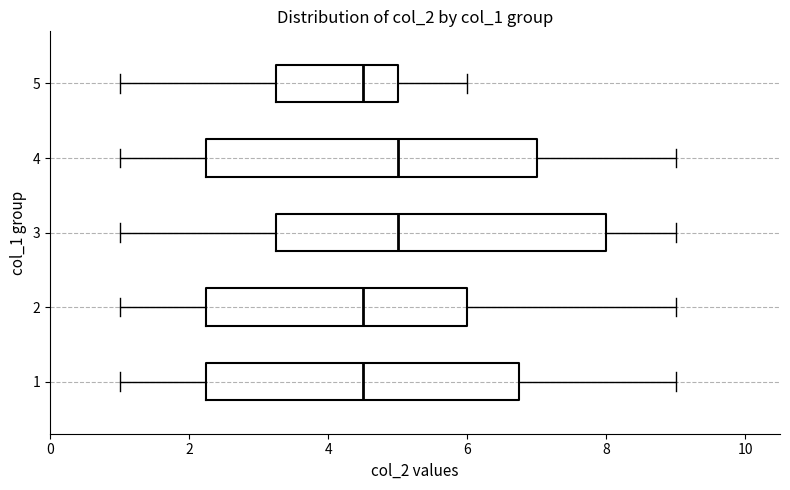

Reading bottom to top, transcribe this box plot: for each box, give where its median line is, the range the box spans, and where its two whiskers end, as read against the x-axis. The values are not printed on the chart, so give them approximately, as read against the axis.

1: median 4.6, box 2.2 to 6.8, whiskers 1.0 to 9.0
2: median 4.6, box 2.2 to 6.0, whiskers 1.0 to 9.0
3: median 5.0, box 3.2 to 8.0, whiskers 1.0 to 9.0
4: median 5.0, box 2.2 to 7.0, whiskers 1.0 to 9.0
5: median 4.6, box 3.2 to 5.0, whiskers 1.0 to 6.0